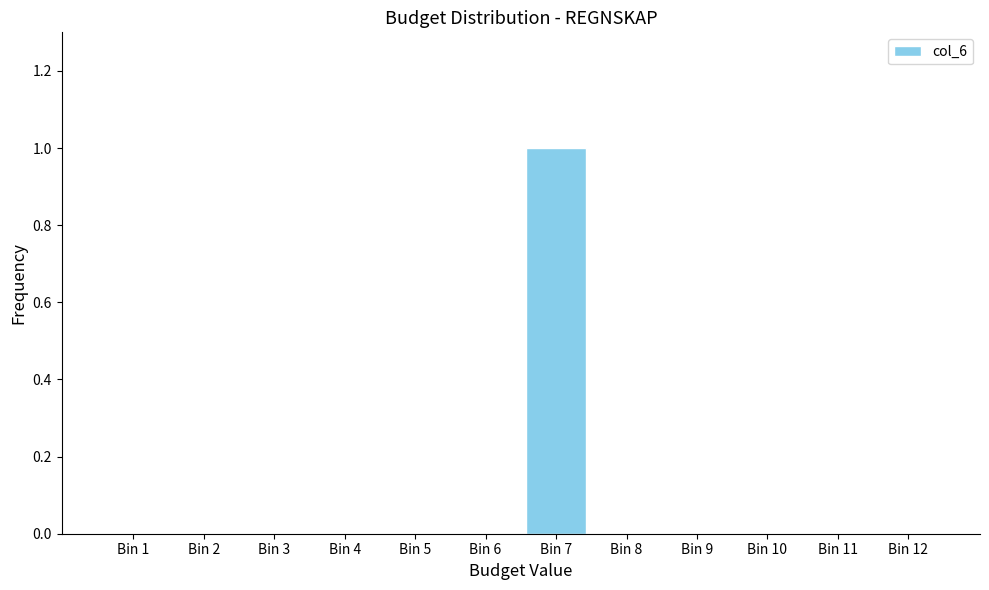

Reading left to right, list all the values displayed in this chart.

Bin 1=0	Bin 2=0	Bin 3=0	Bin 4=0	Bin 5=0	Bin 6=0	Bin 7=1	Bin 8=0	Bin 9=0	Bin 10=0	Bin 11=0	Bin 12=0